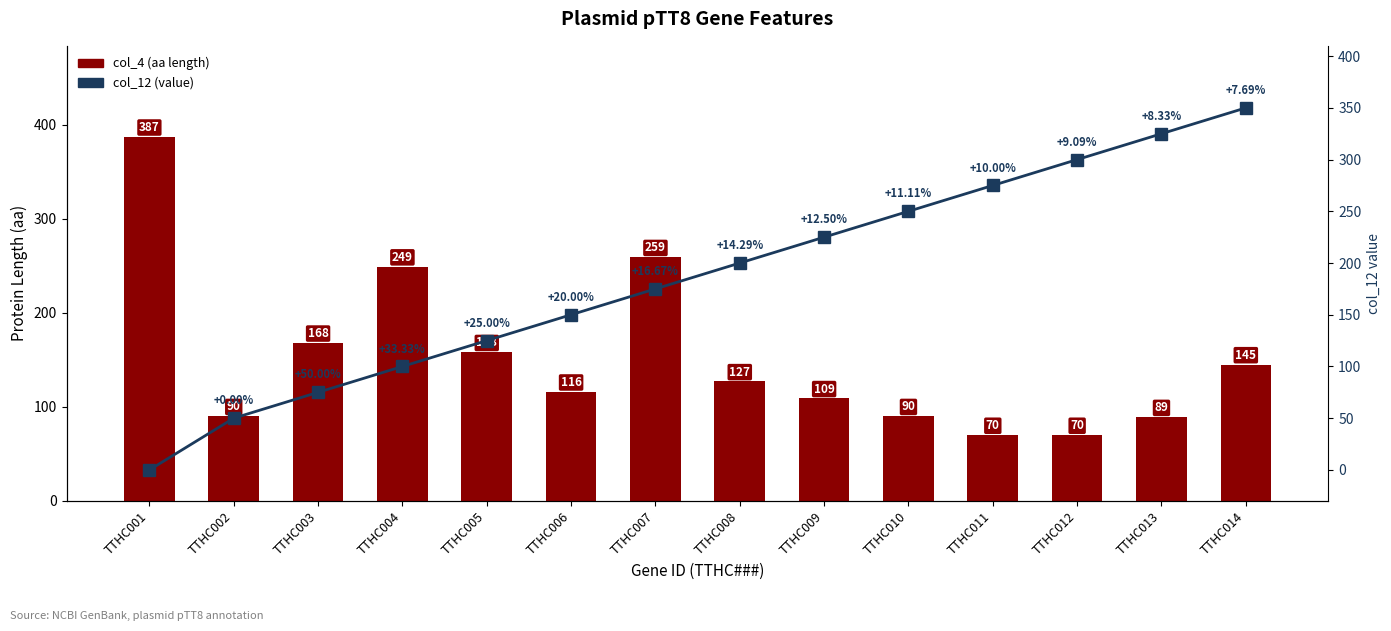

At which label does col_4 (aa length) reach its peak?

TTHC001